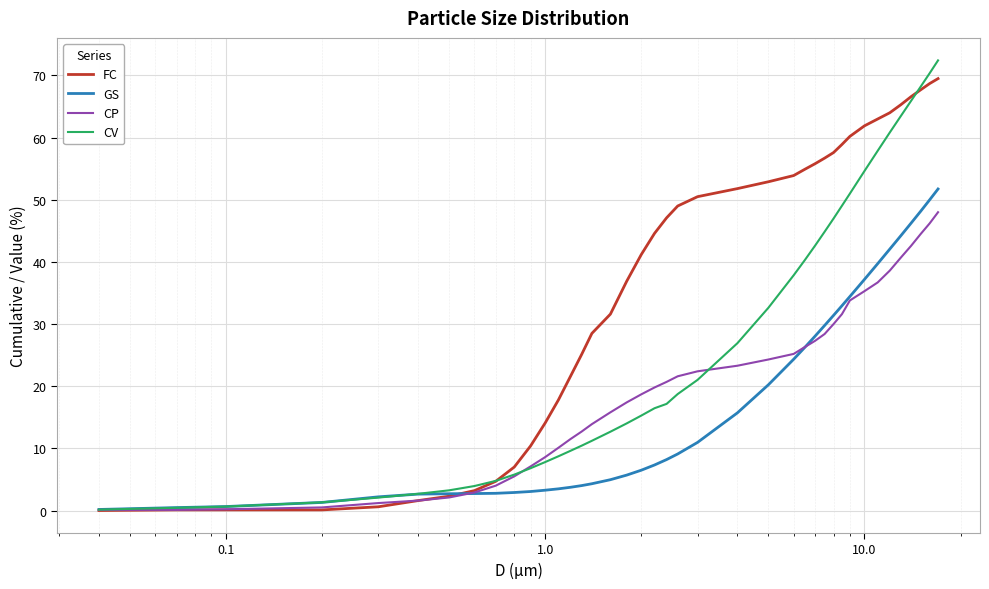

What is the maximum value for GS?

51.7